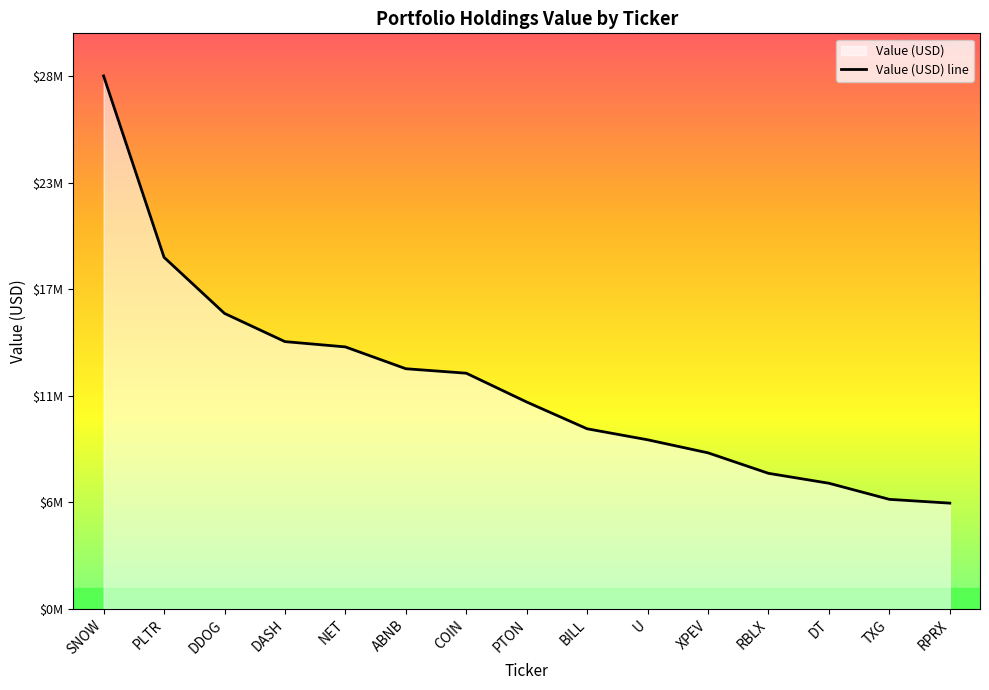

What is the ratio of the value at DASH to the value at COIN?

1.1